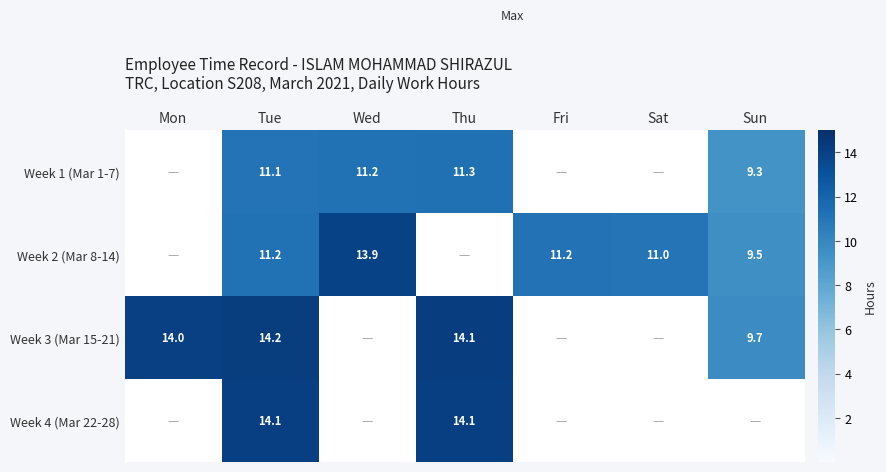

How many categories are shown in the chart?

7